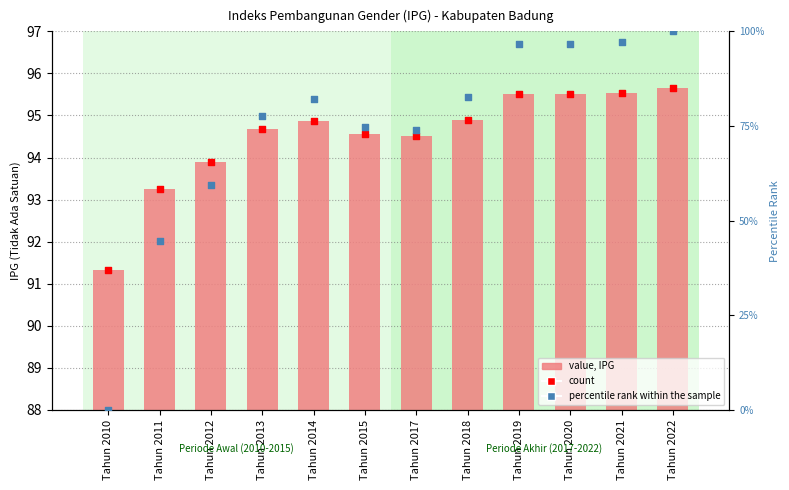

Which series reaches the minimum Y coordinate?

rank within sample